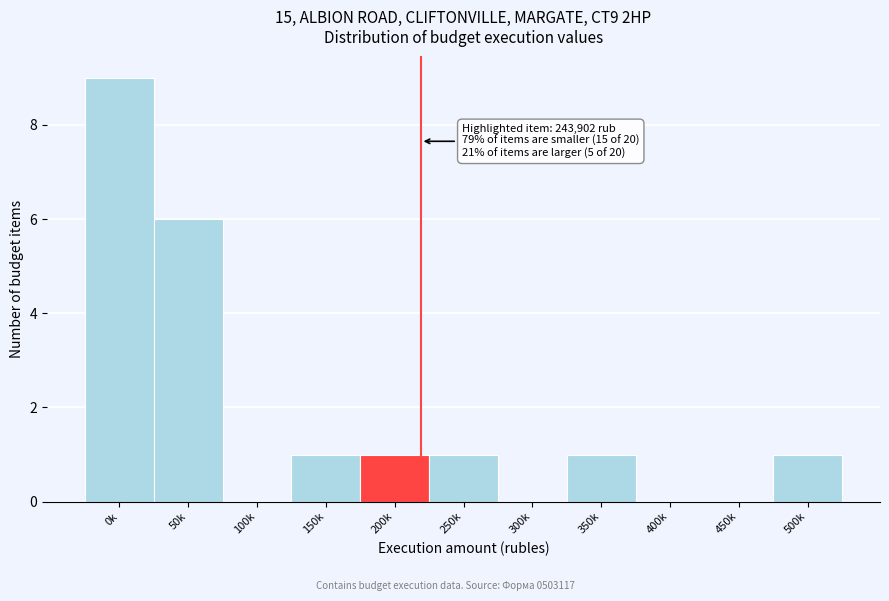

Reading left to right, list all the values displayed in this chart.

0k=9	50k=6	100k=0	150k=1	200k=1	250k=1	300k=0	350k=1	400k=0	450k=0	500k=1